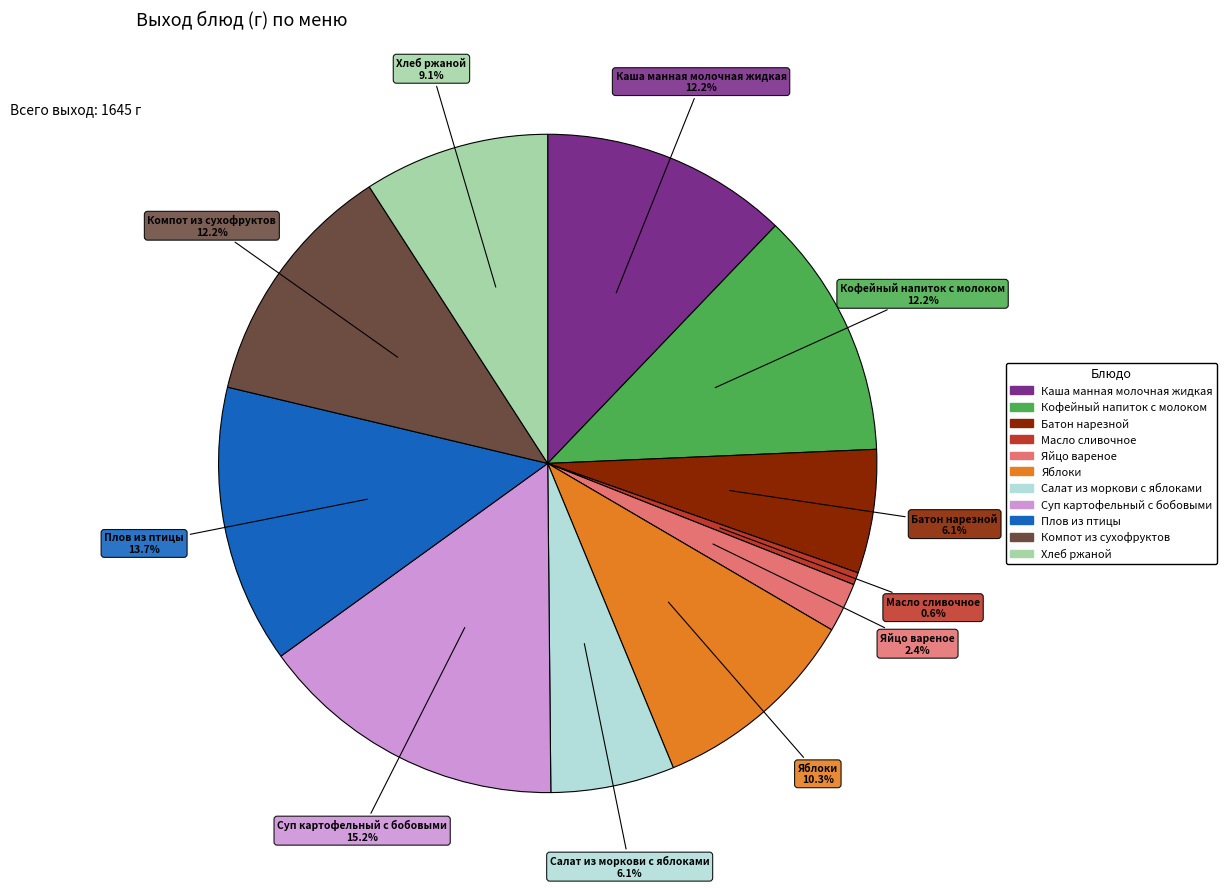

How many slices are in this pie chart?

11